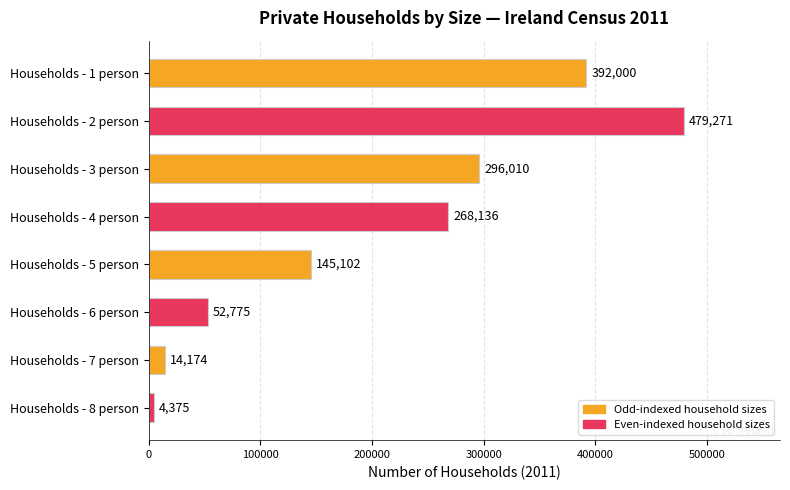

What is the label of the 8th bar from the top?

Households - 8 person